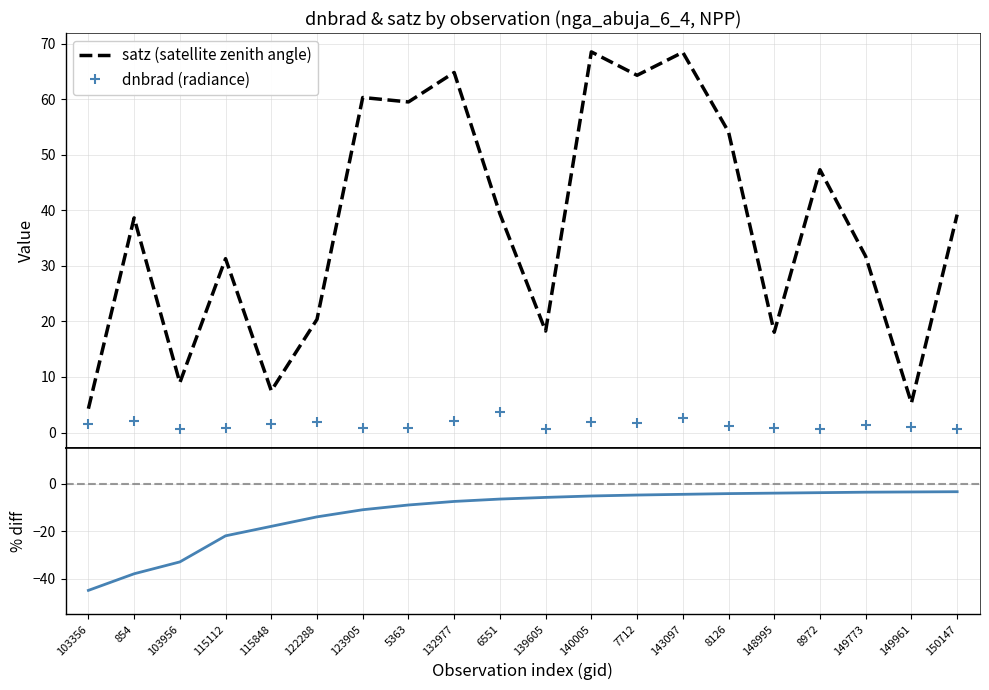

At how many categories does at least one series exceed 27?

13